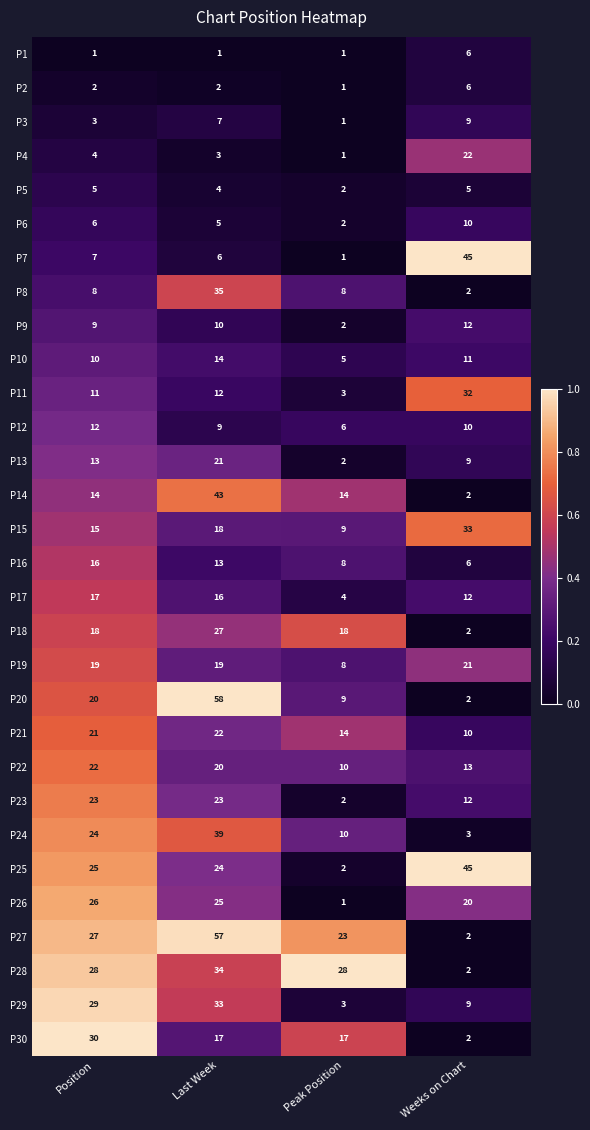

What is the sum of all P10 values?

40